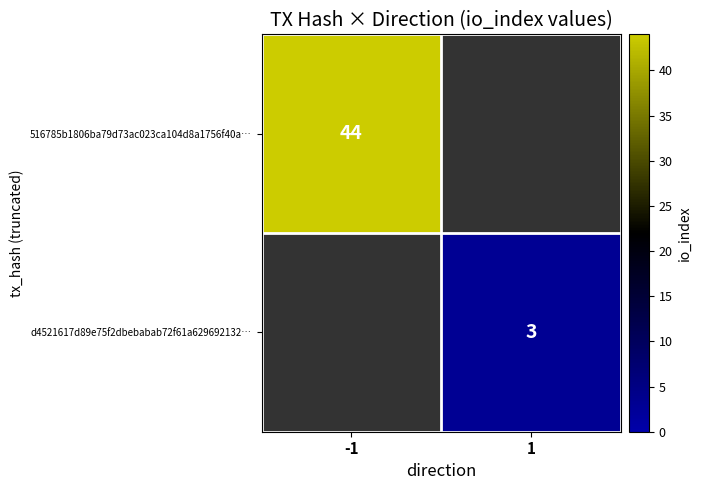

The d4521617d89e75f2dbebabab72f61a629692132… series shows 1 at 1. True or false?

False